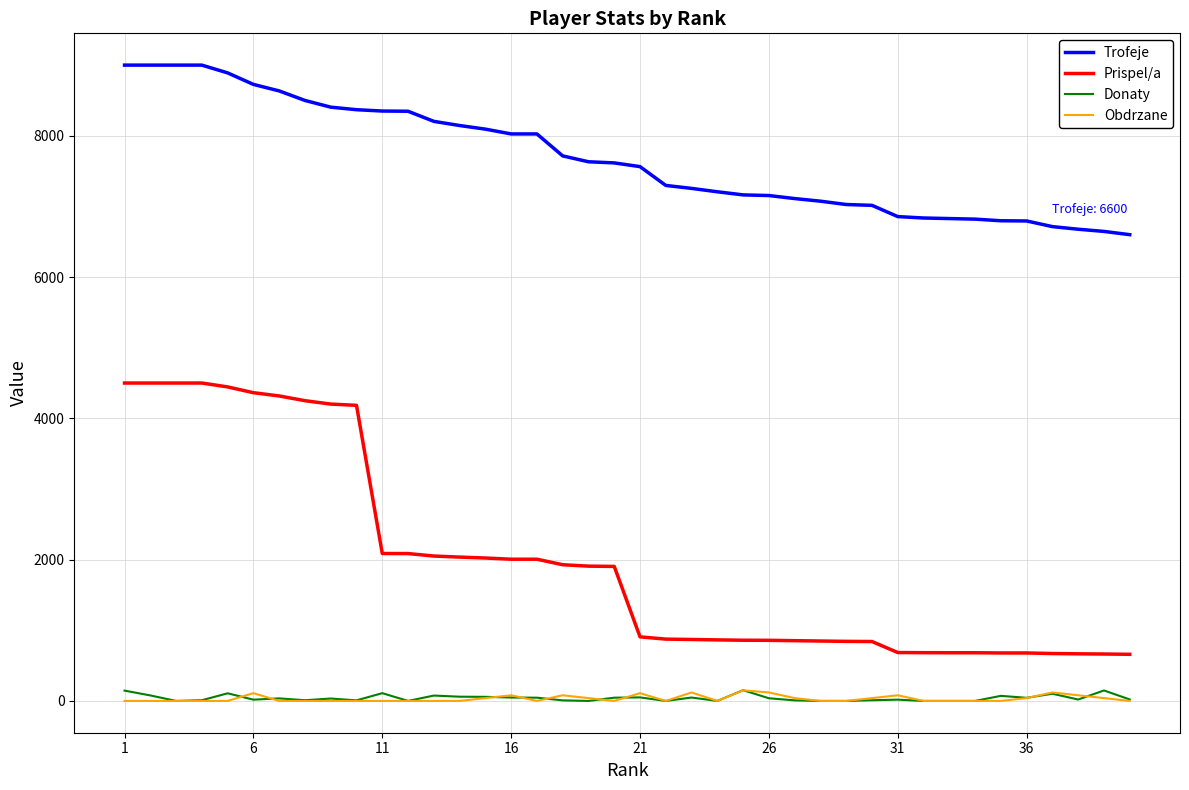

What is the greatest value displayed?

9000